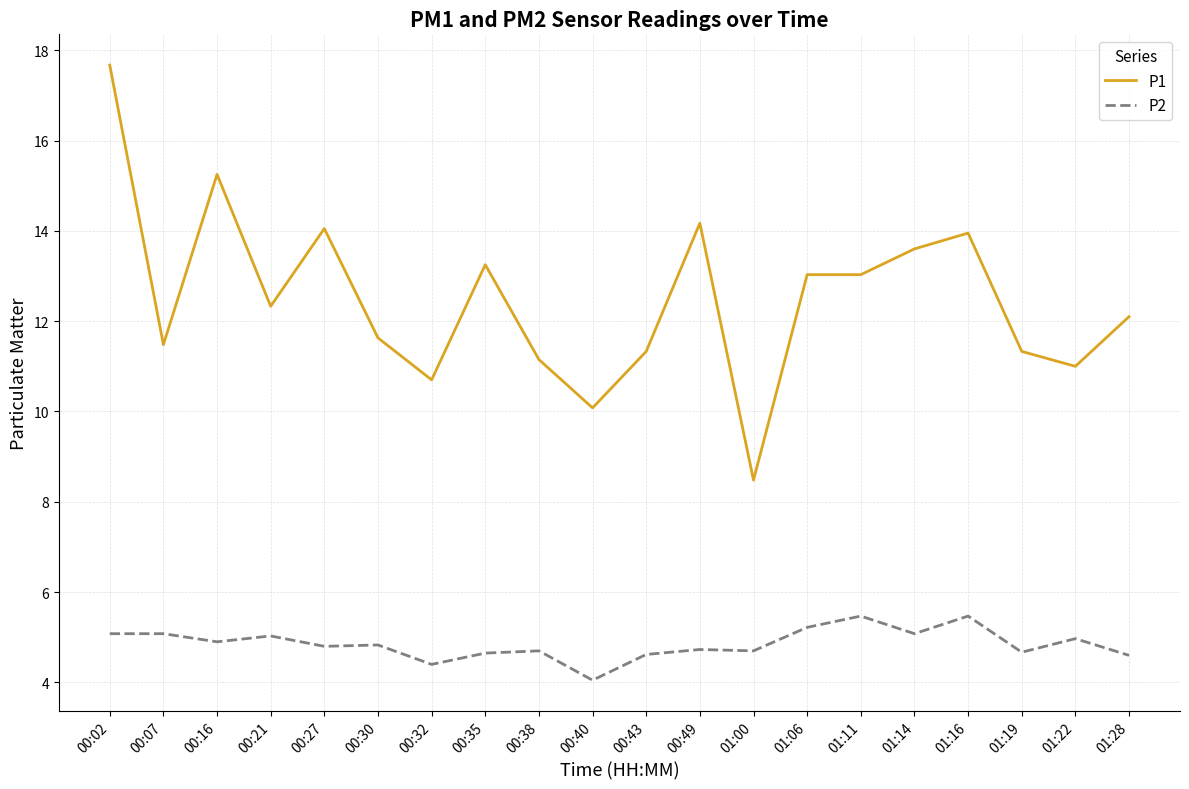

The value of P1 at 01:11 is 13.0. True or false?

True